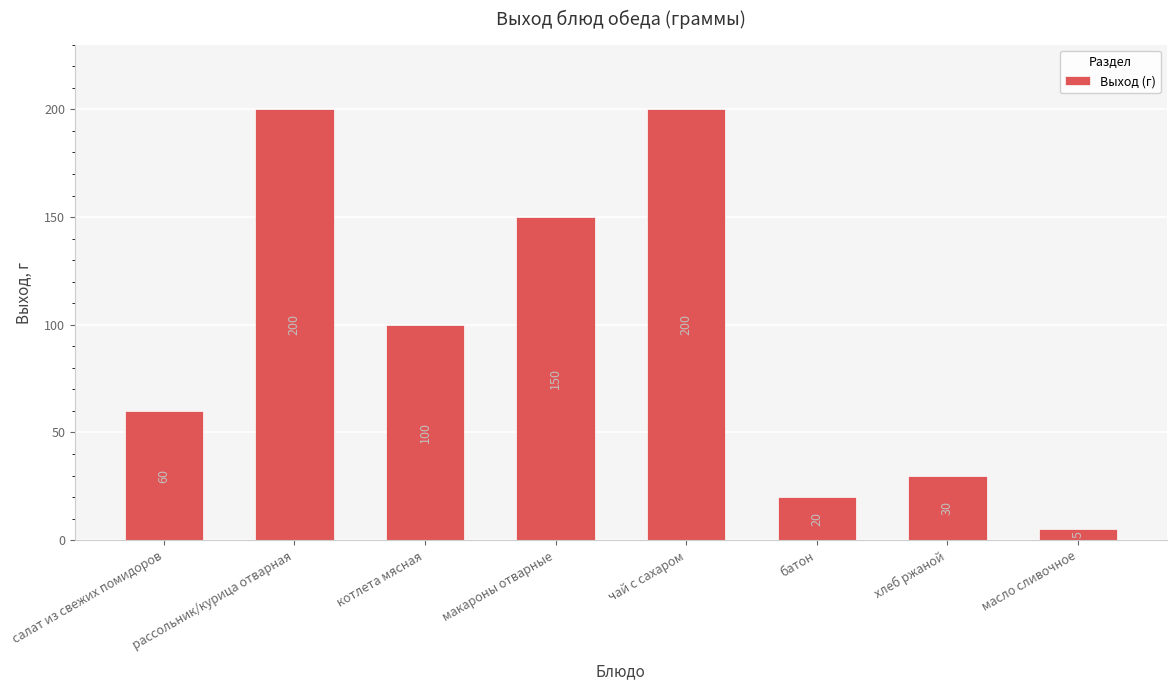

Between масло сливочное and салат из свежих помидоров, which is larger?

салат из свежих помидоров